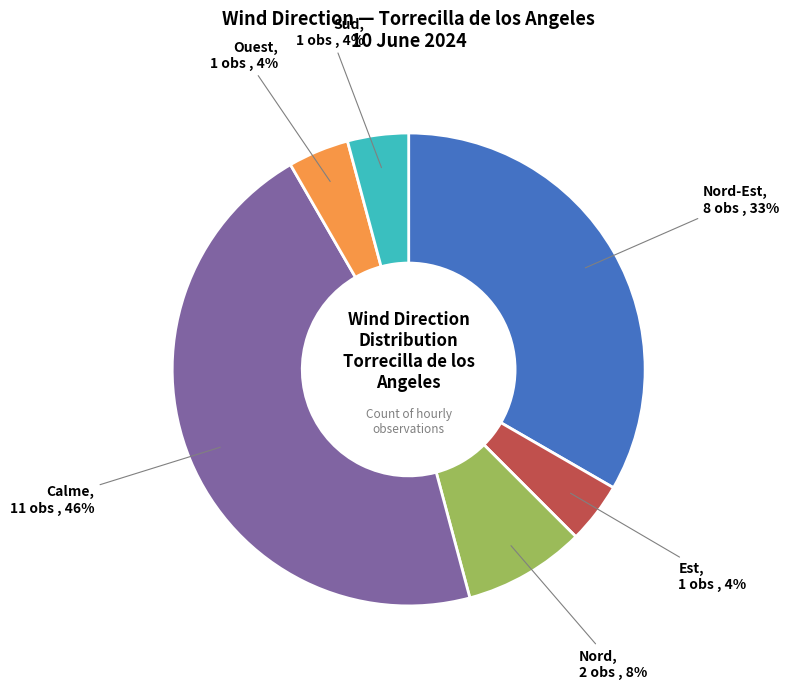

Count the number of slices in the pie.

6